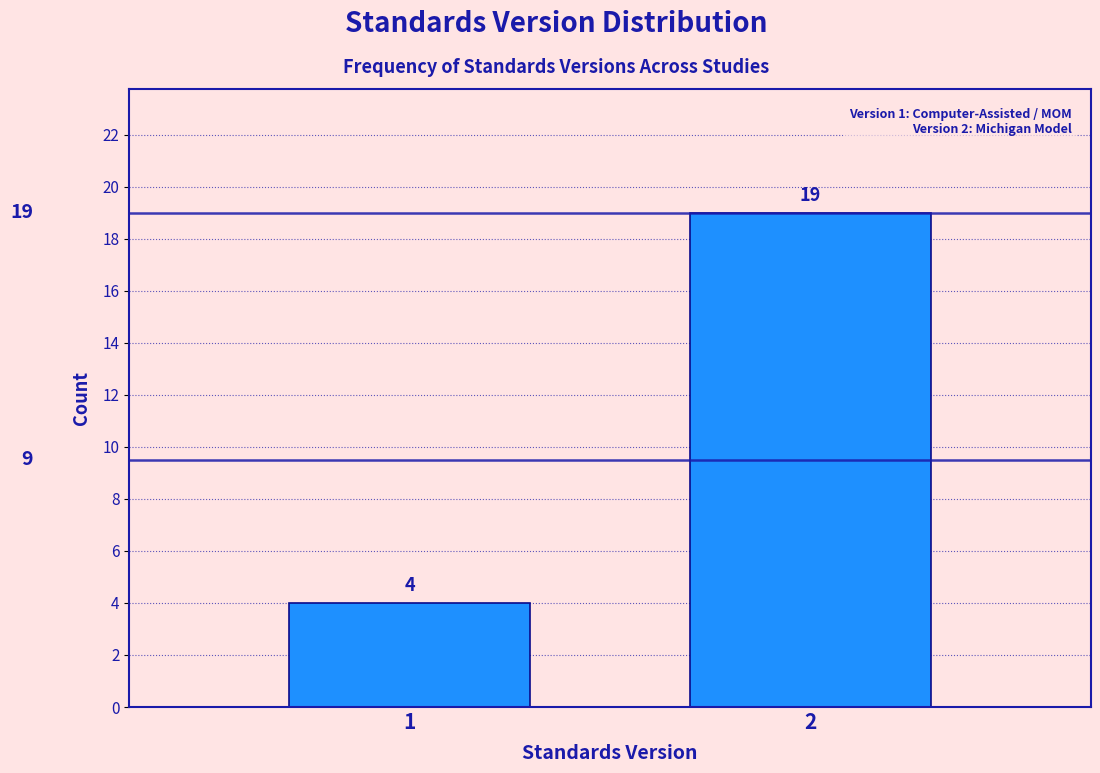

Reading left to right, list all the values displayed in this chart.

1=4	2=19